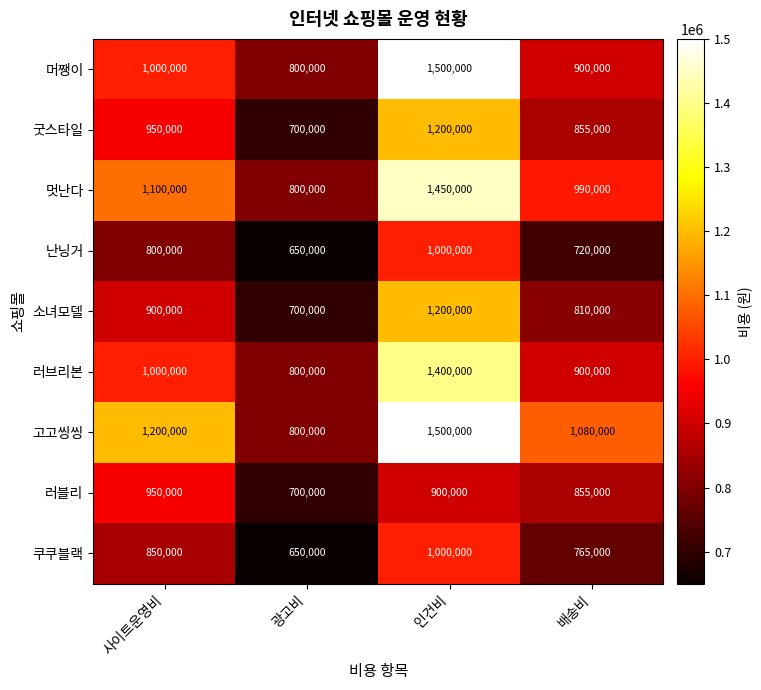

Rank the categories by 굿스타일 value from highest to lowest.

인건비, 사이트운영비, 배송비, 광고비